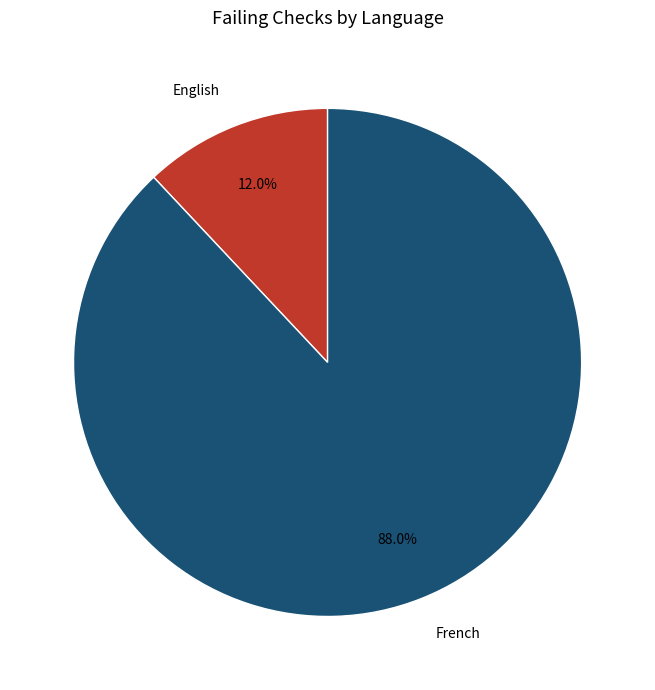

Is it true that English is 12% of the pie?

True